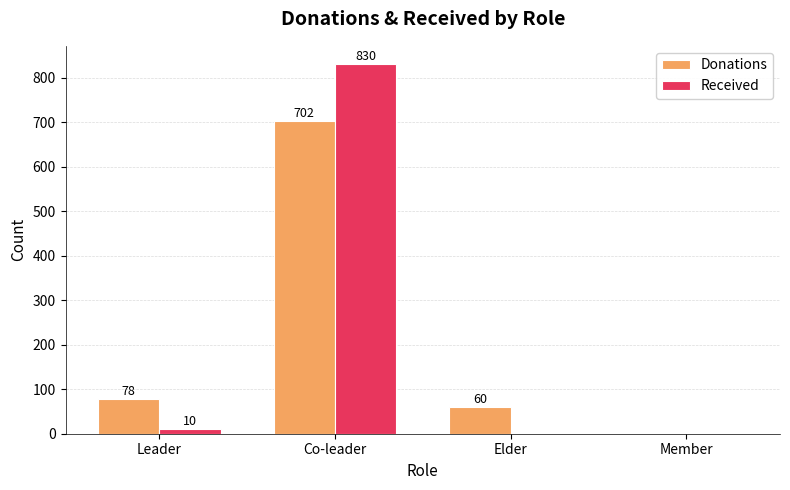

The Received series shows 0 at Member. True or false?

True